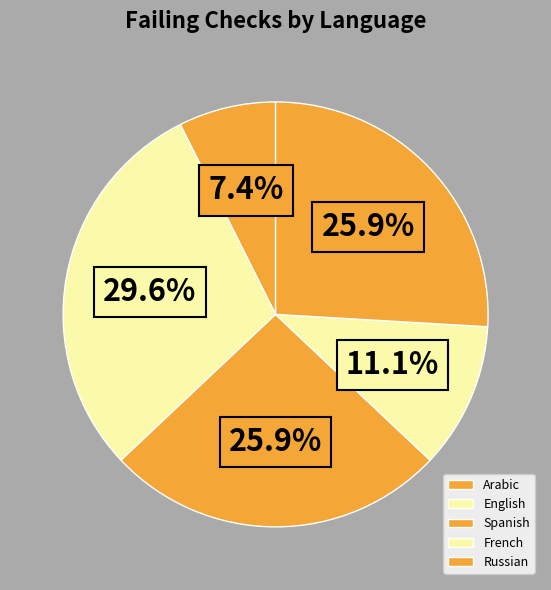

Count the number of slices in the pie.

5